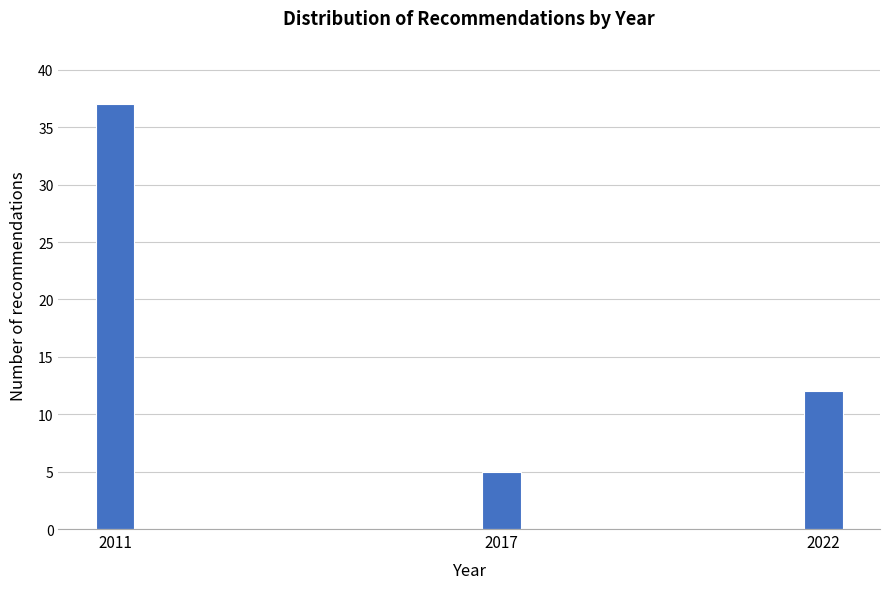

Reading right to left, list all the values displayed in this chart.

12	5	37